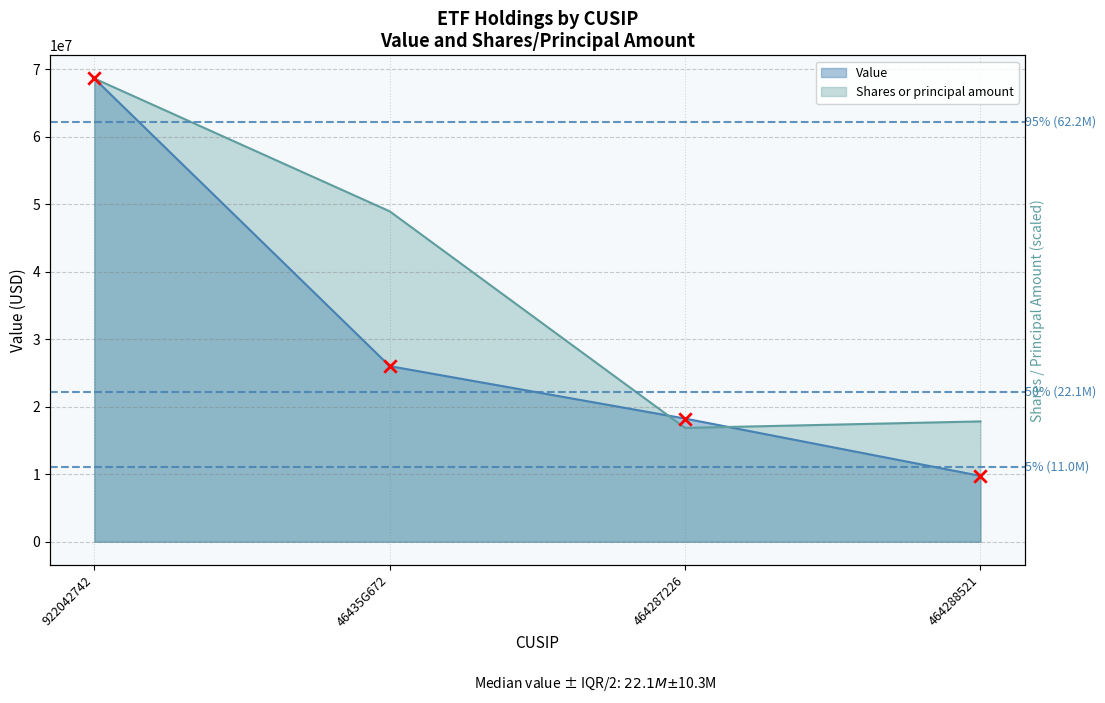

What is the total value across all series at 922042742?

137279484.0